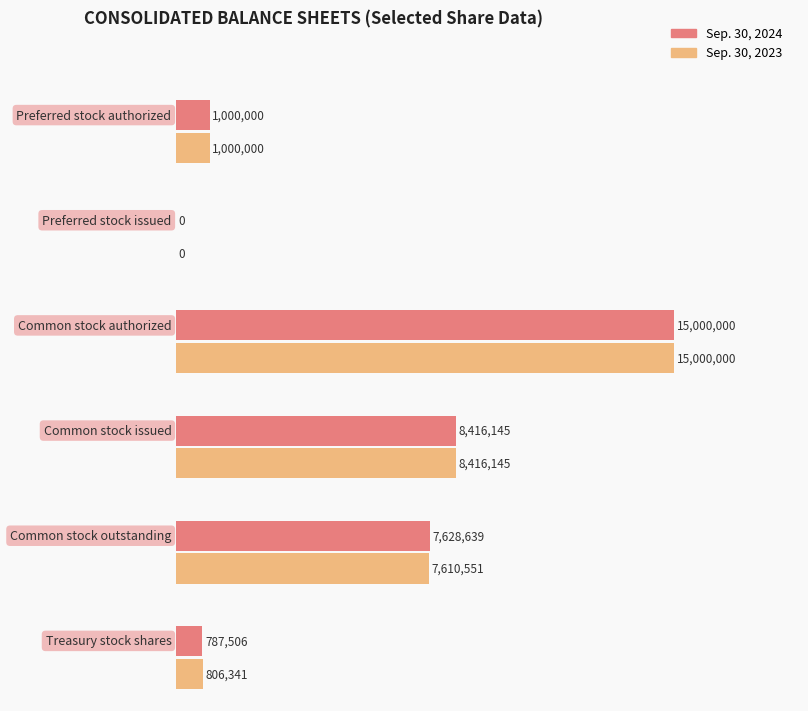

What is the highest value of the Sep. 30, 2023 series?

15000000